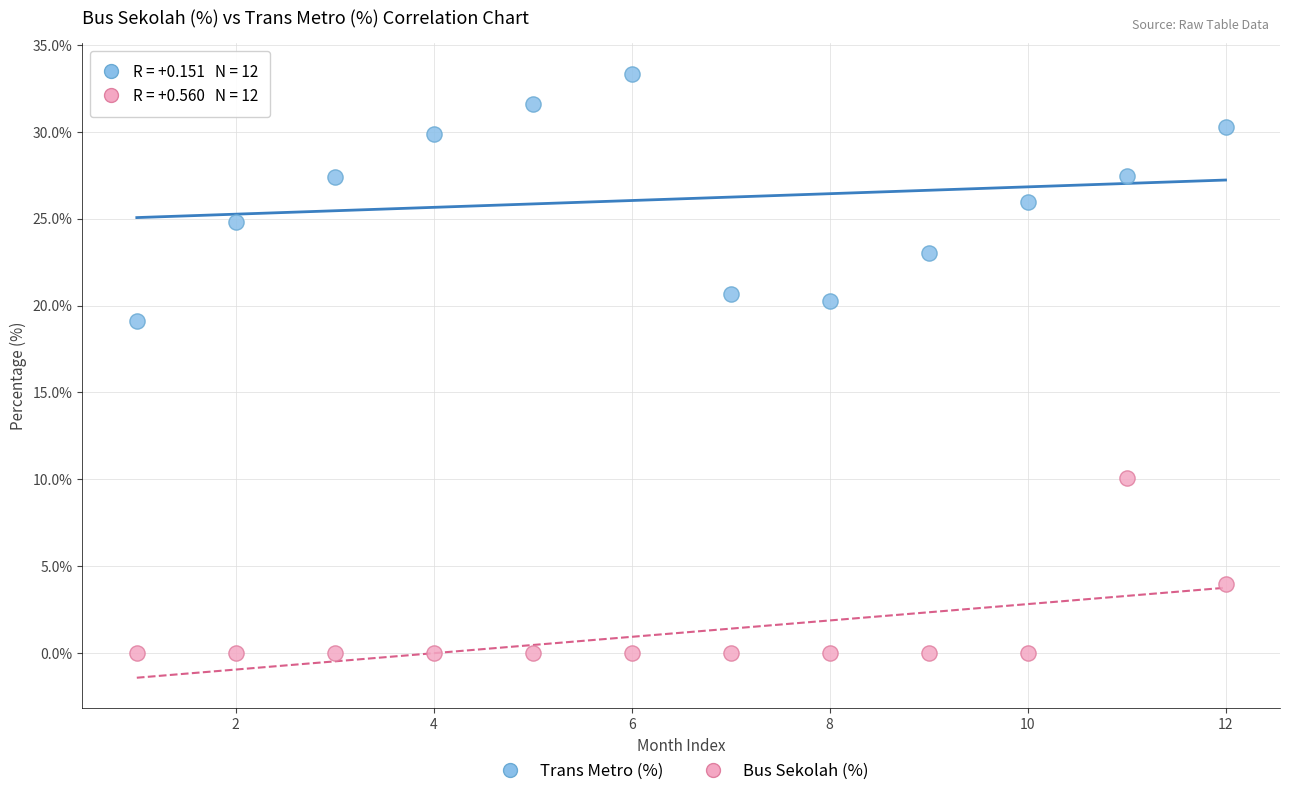

Which series reaches the maximum Y coordinate?

Trans Metro (%)